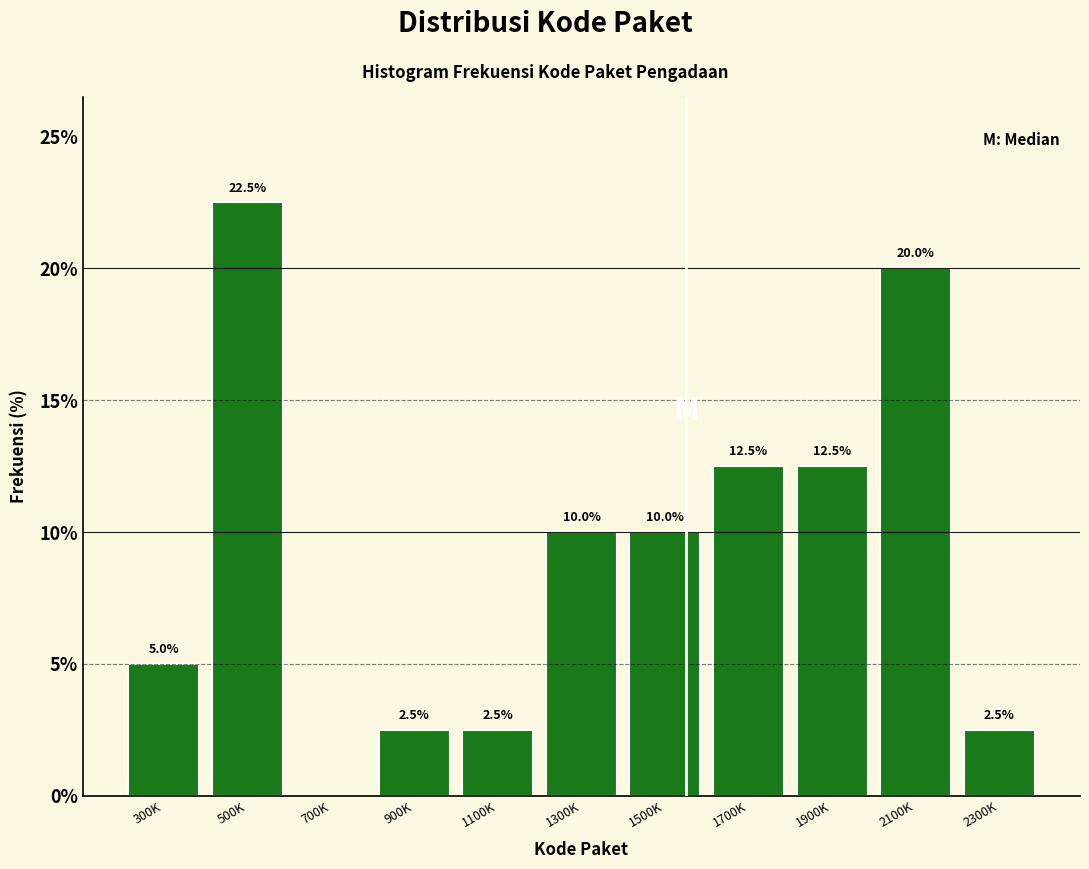

Reading left to right, what are all the values shown in this chart?

300K=5.0	500K=22.5	700K=0.0	900K=2.5	1100K=2.5	1300K=10.0	1500K=10.0	1700K=12.5	1900K=12.5	2100K=20.0	2300K=2.5